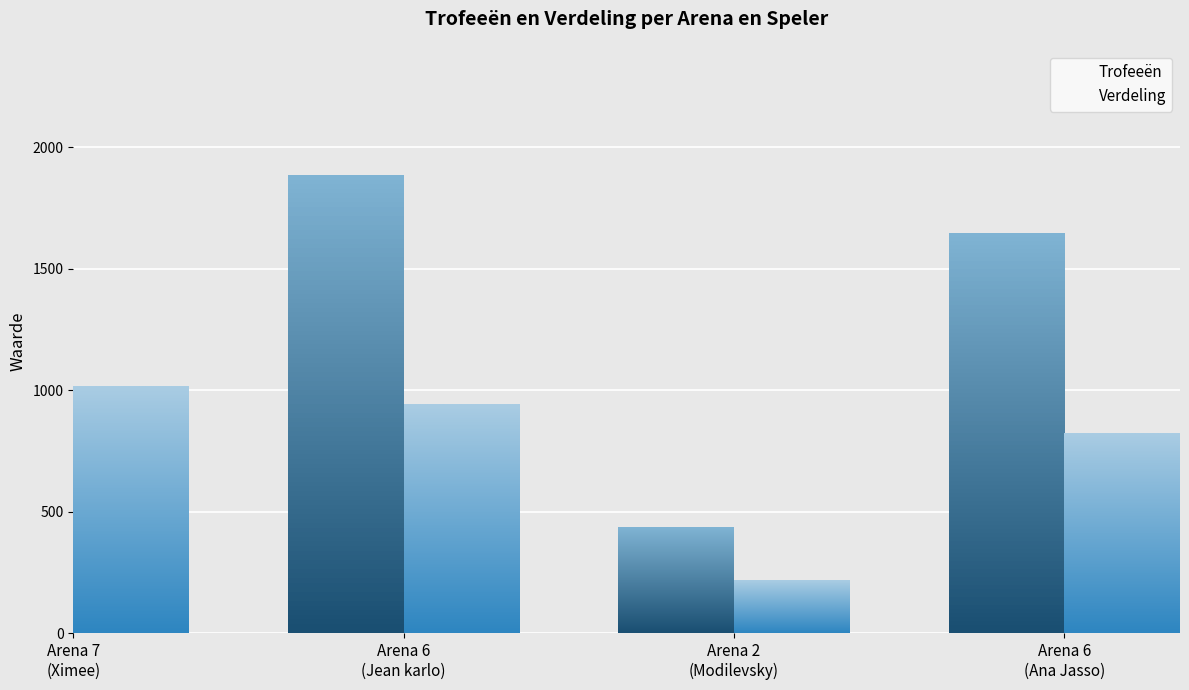

What is the difference between the second highest and second lowest values in the Trofeeën series?

241